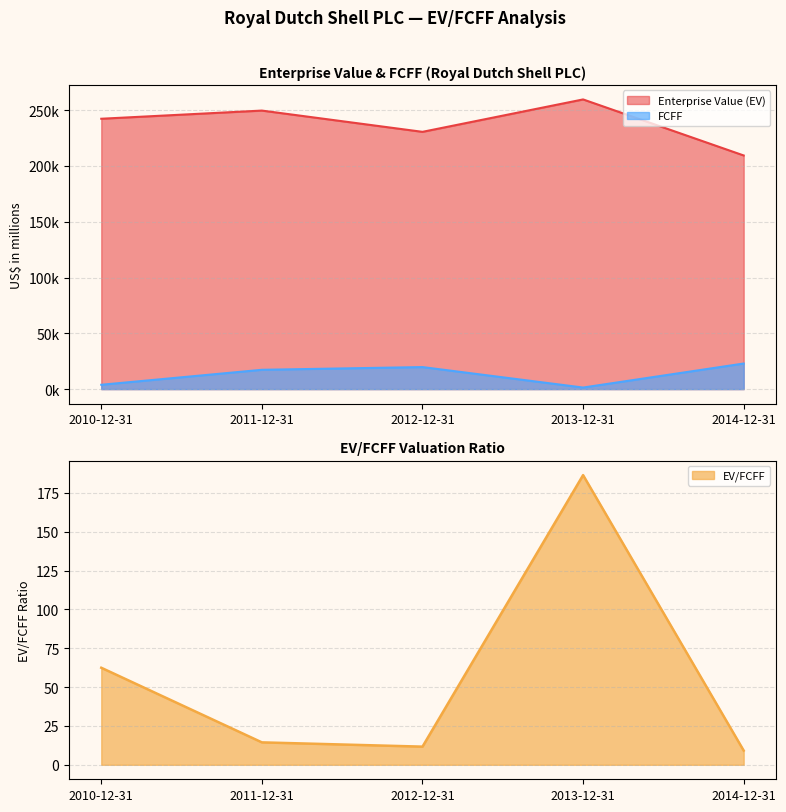

What are all the series names shown in the legend?

Enterprise Value (EV), FCFF, EV/FCFF